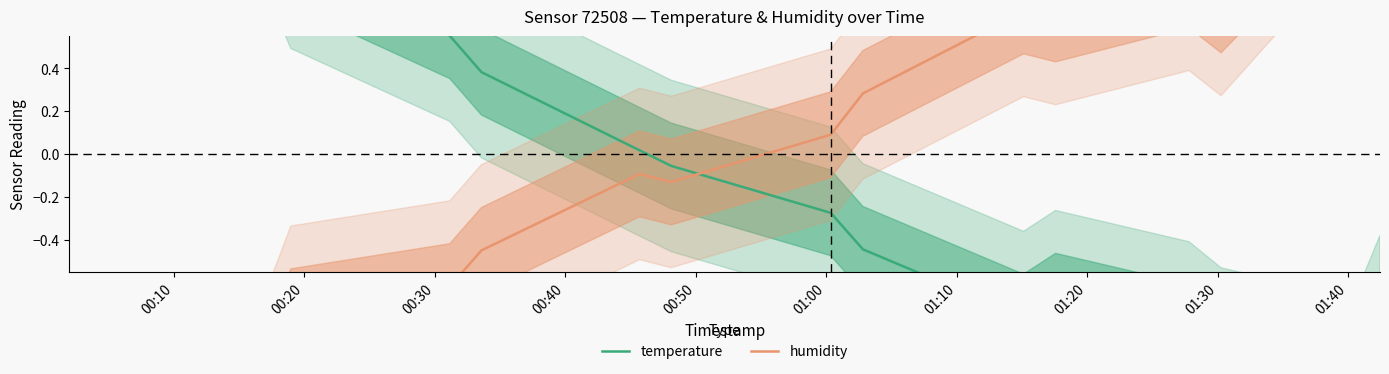

How many categories are shown in the chart?

17